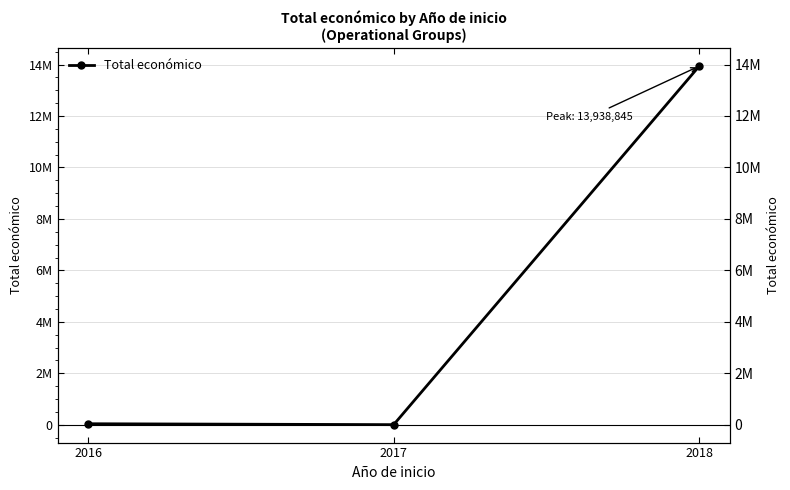

Is it true that the value at 2016 is 39809?

True